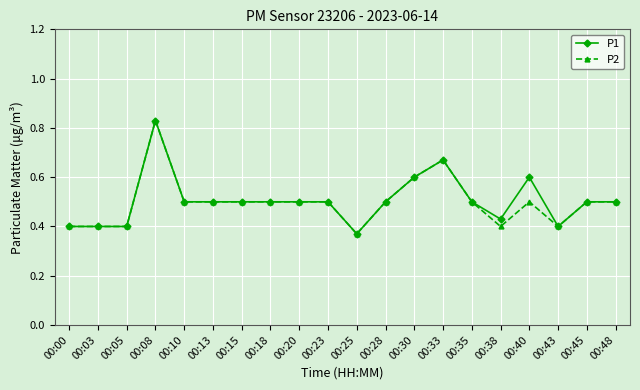

Rank the series at 00:40 from lowest to highest value.

P2, P1